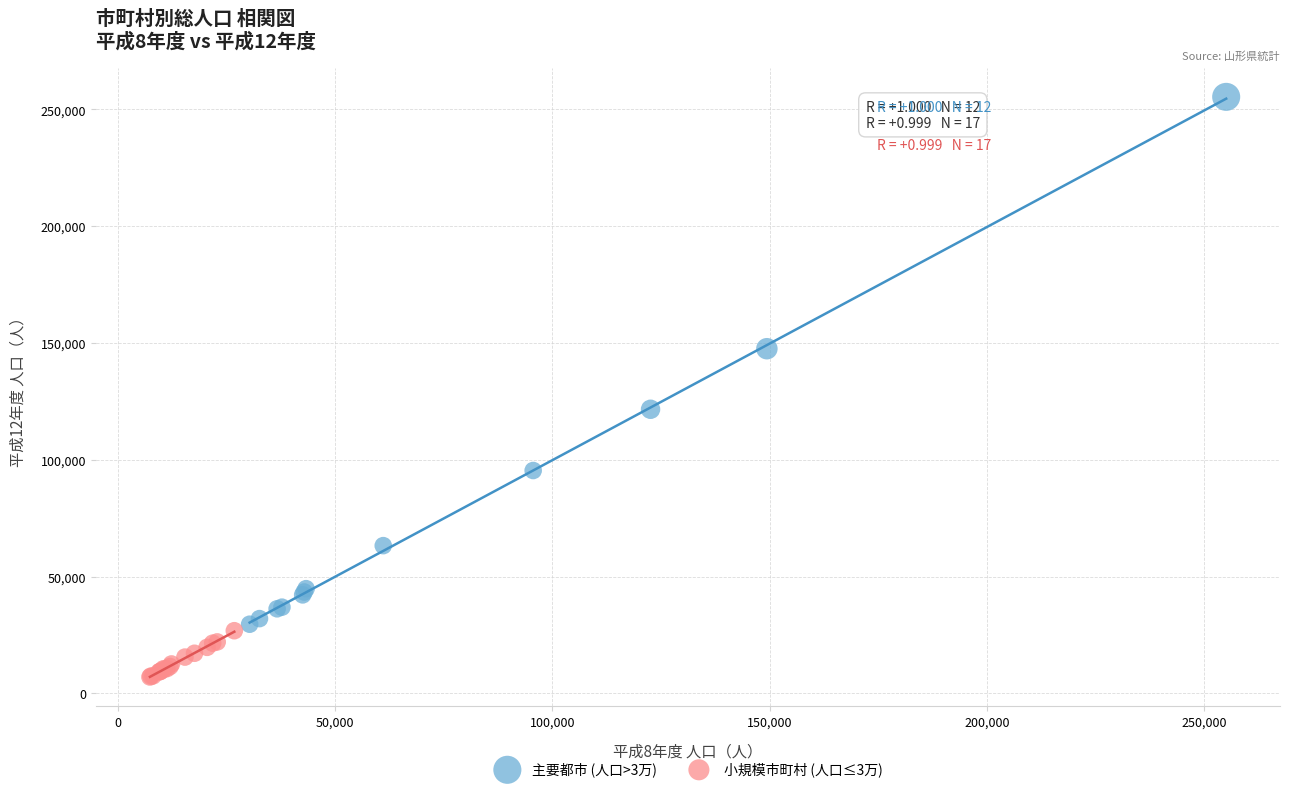

What are all the series names shown in the legend?

主要都市 (人口>3万), 小規模市町村 (人口≤3万)